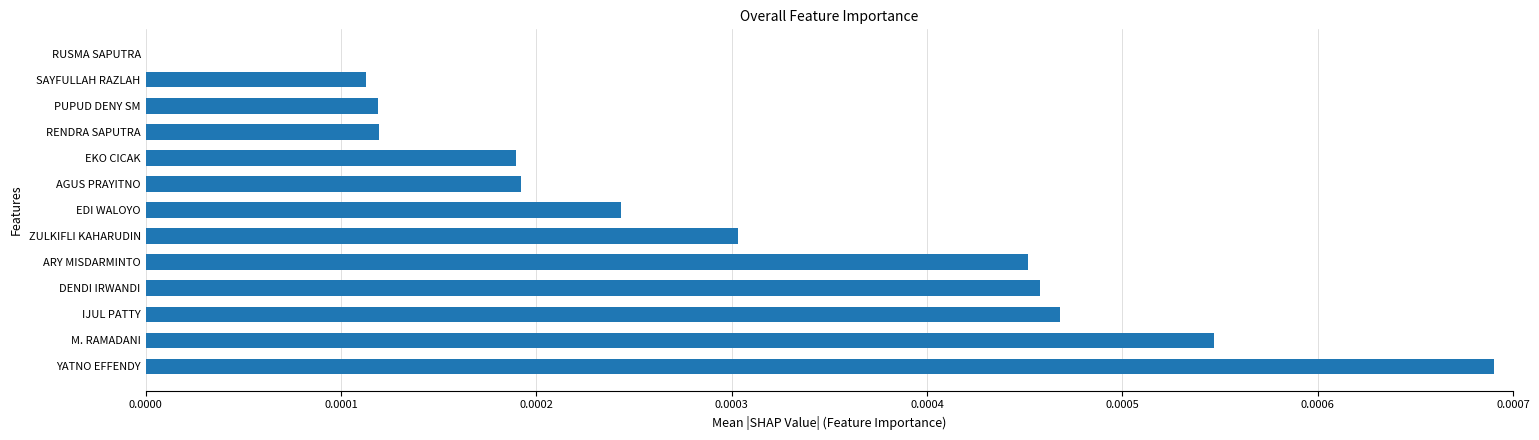

Which has a higher value, IJUL PATTY or RUSMA SAPUTRA?

IJUL PATTY